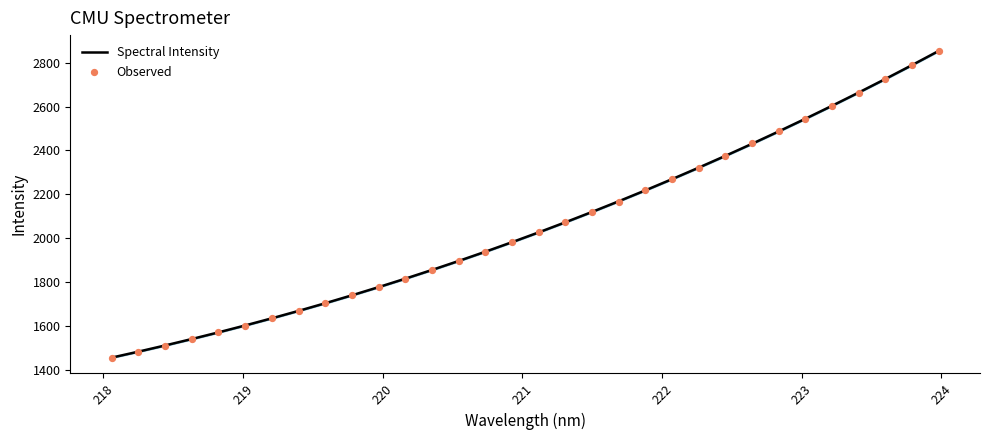

At how many categories does at least one series exceed 2807?

1